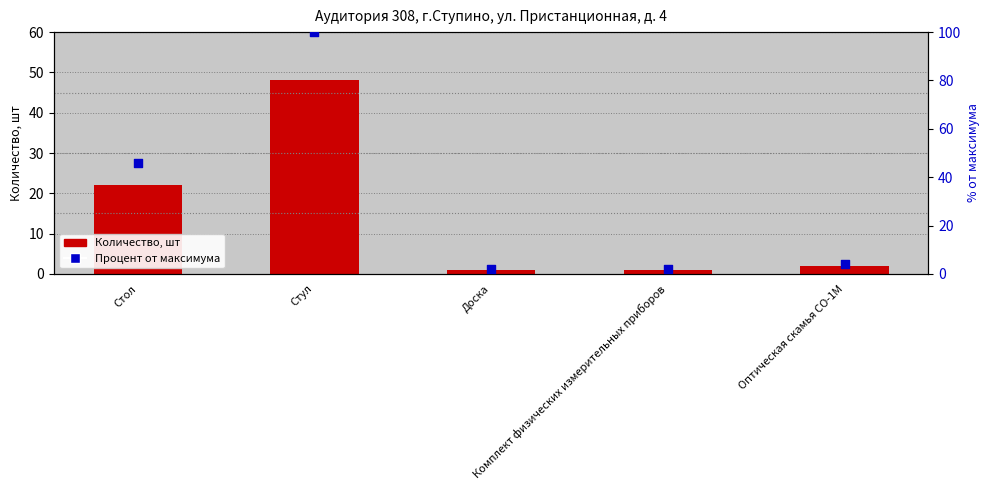

What are all the series names shown in the legend?

Количество, шт, Процент от максимума